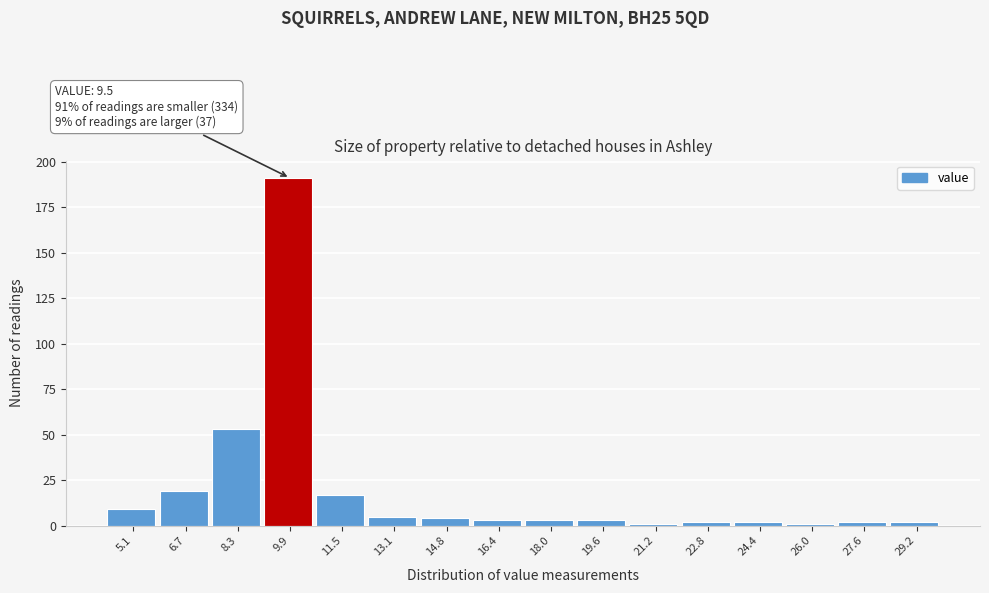

Which range on the x-axis has the tallest bar?

9.2 to 10.8